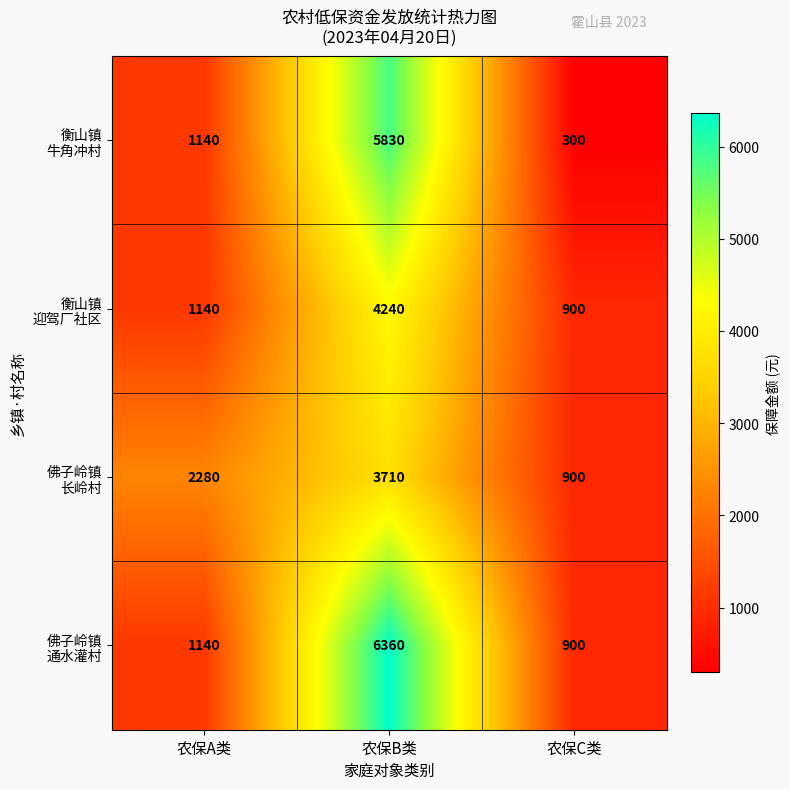

What is the spread (max minus min) of values at 农保A类?

1140